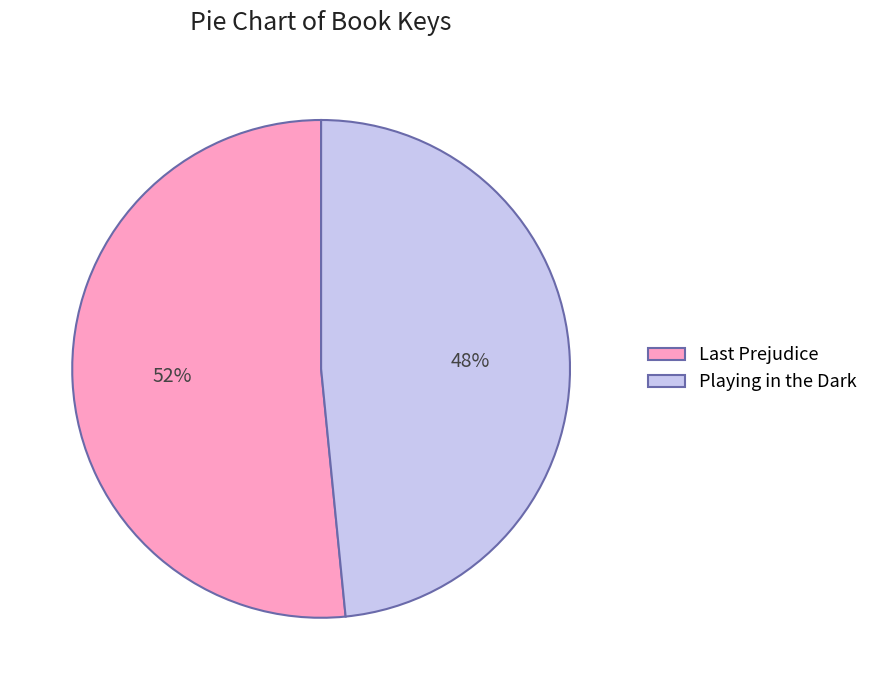

To the nearest percent, what percentage of the pie is Playing in the Dark?

48%